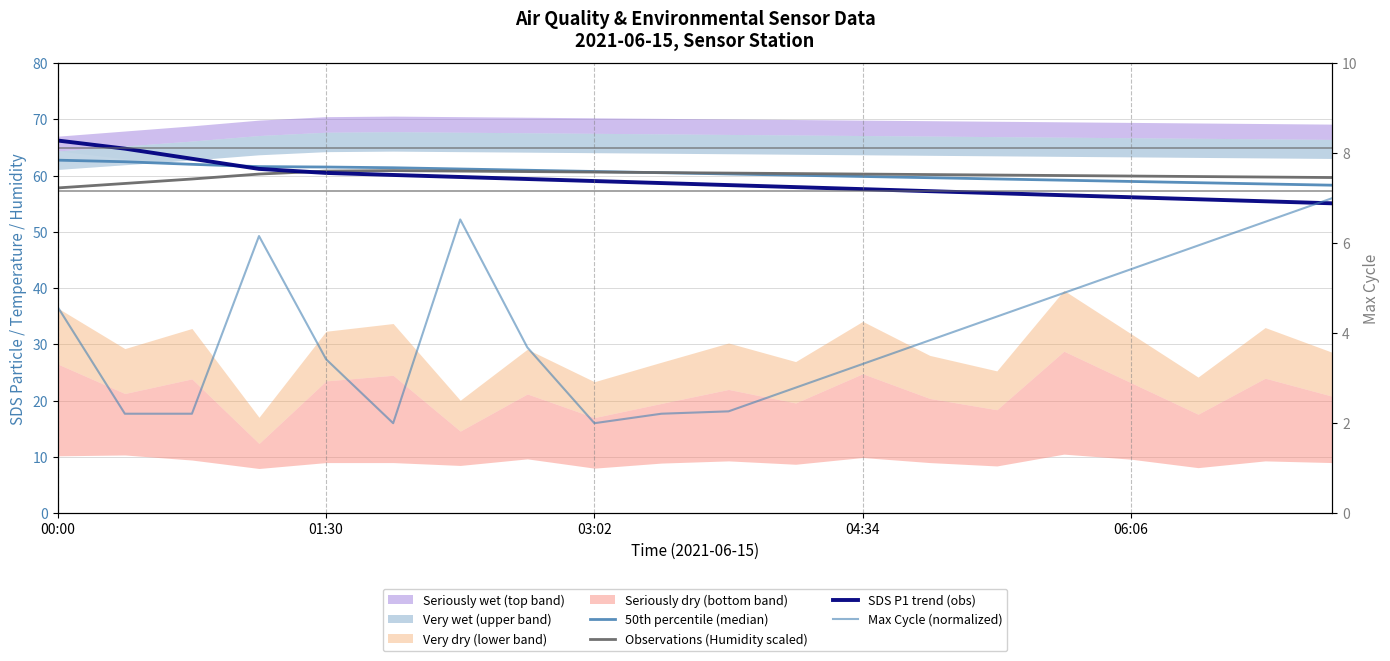

What is the average value of the SDS P1 trend (obs) series?

59.0